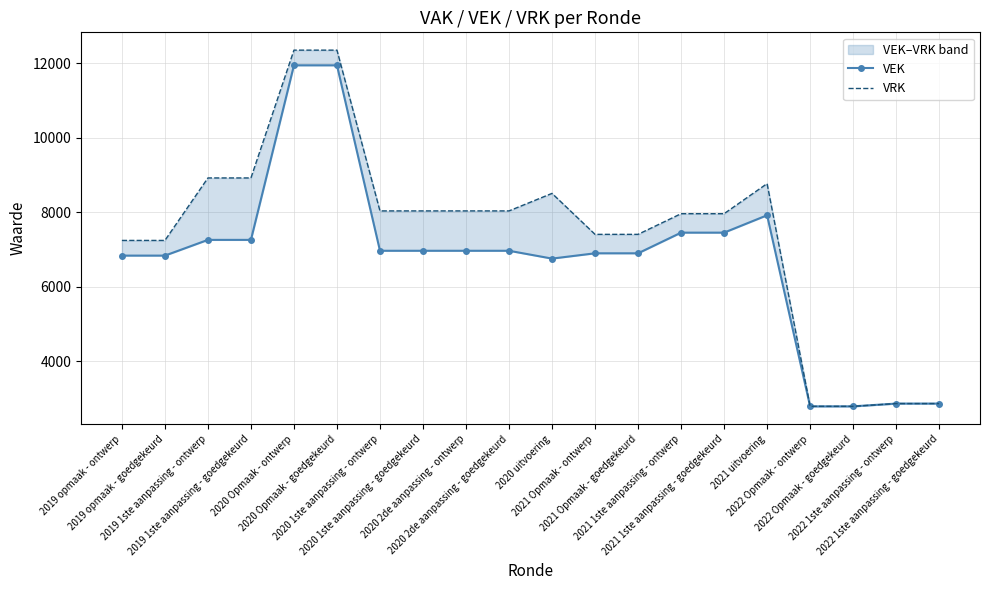

True or false: VRK and VEK cross at least once.

False